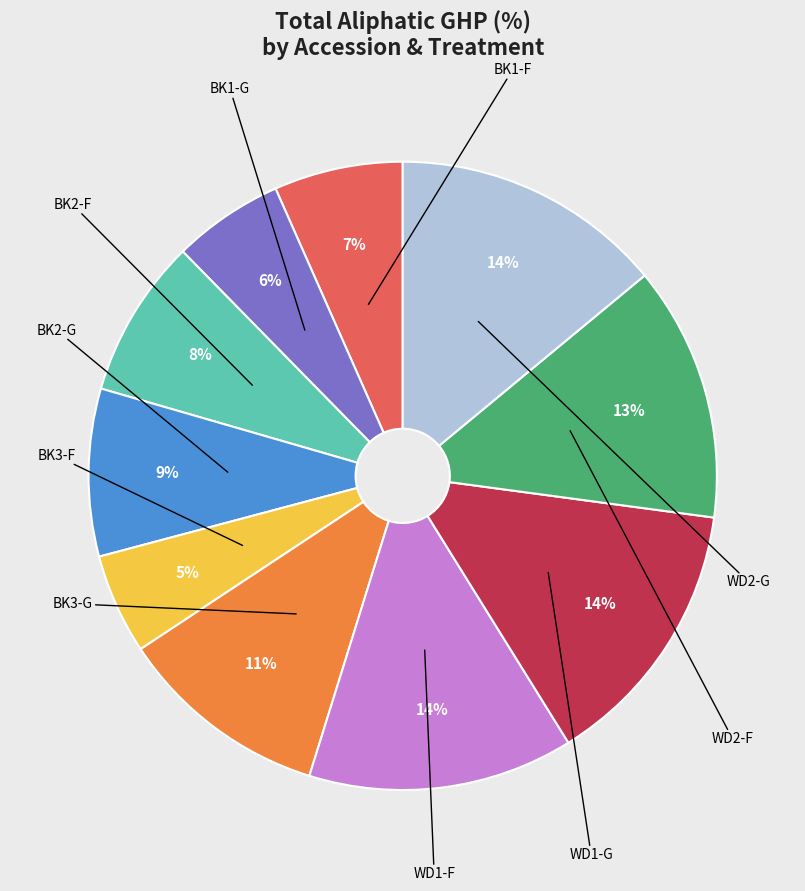

To the nearest percent, what is the difference between the largest and smallest slice percentages?

9%